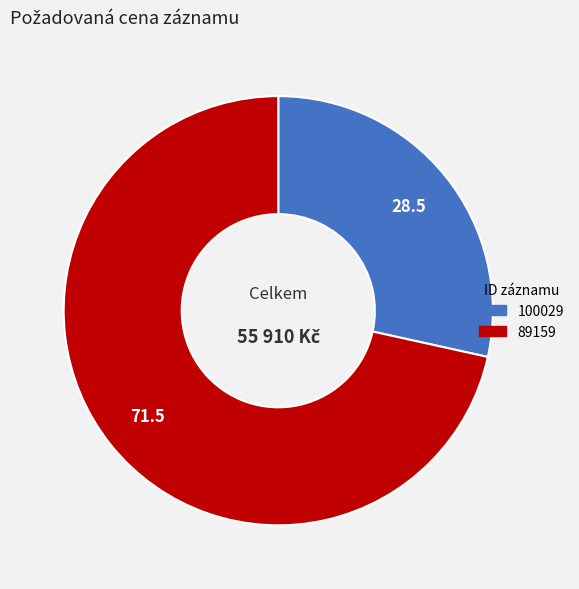

The 100029 slice represents 28% of the pie. True or false?

True